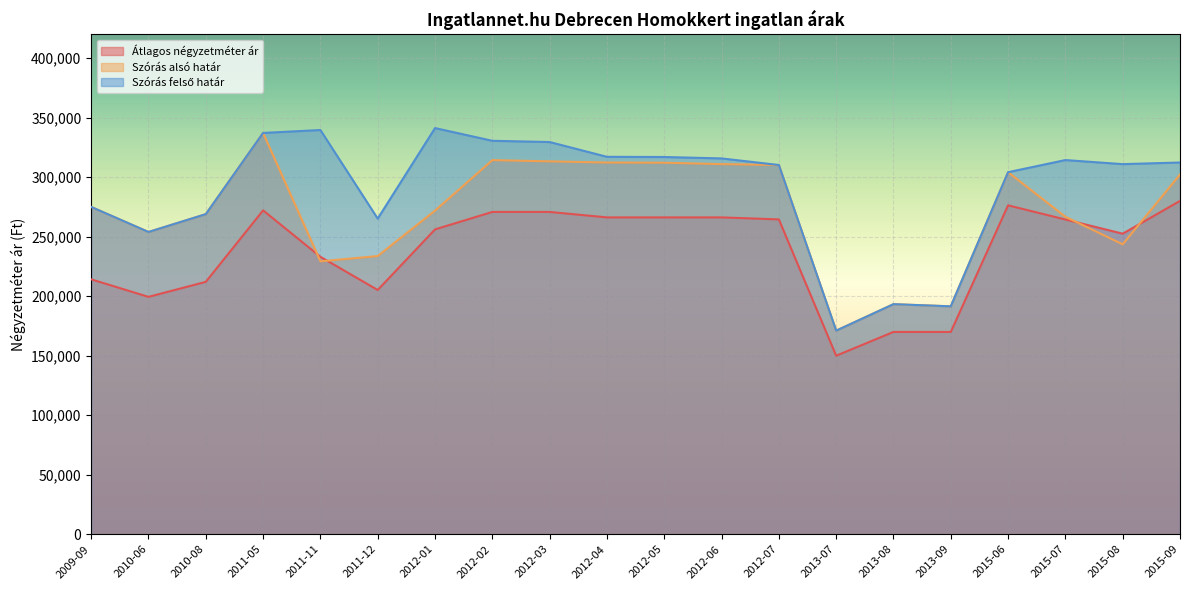

What is the maximum value for Átlagos négyzetméter ár?

280106